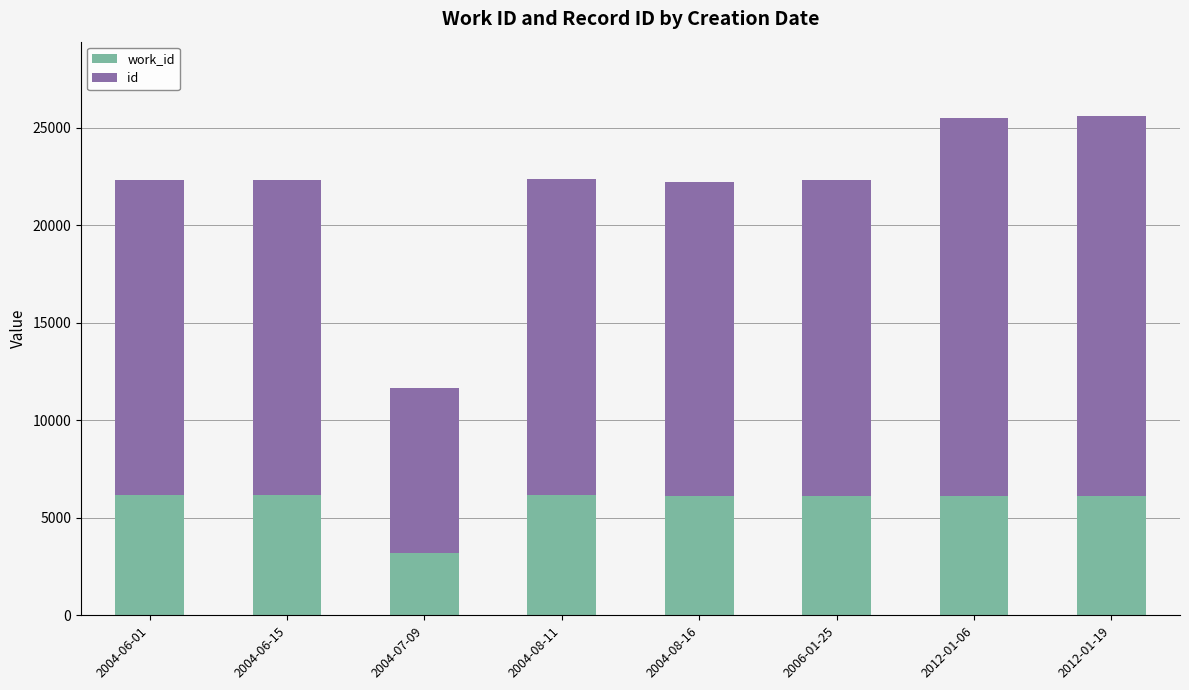

What is the total value across all series at 2006-01-25?

22307